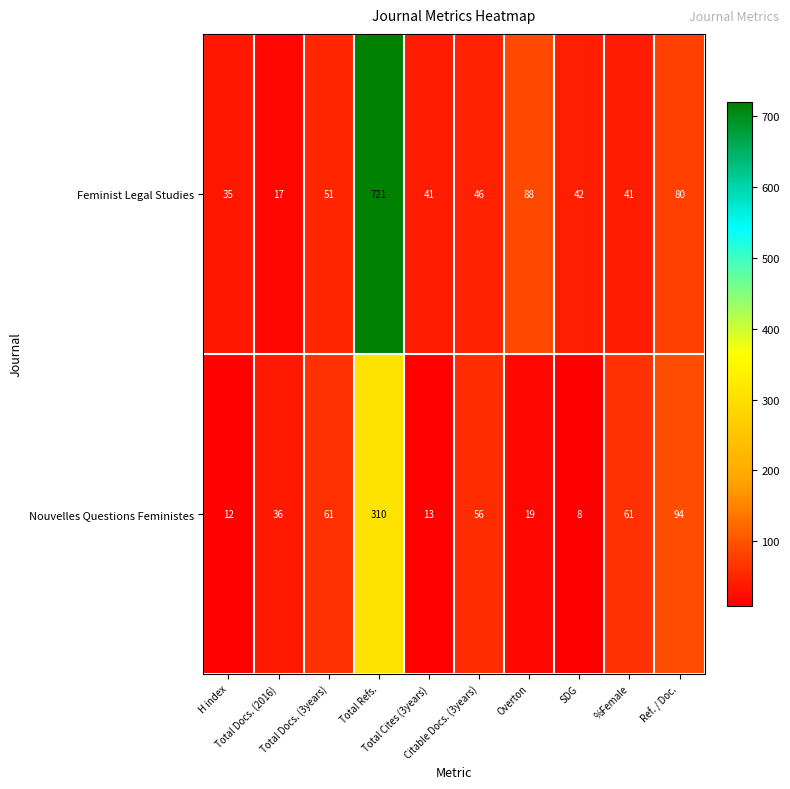

List the series in order of their peak value, highest first.

Feminist Legal Studies, Nouvelles Questions Feministes